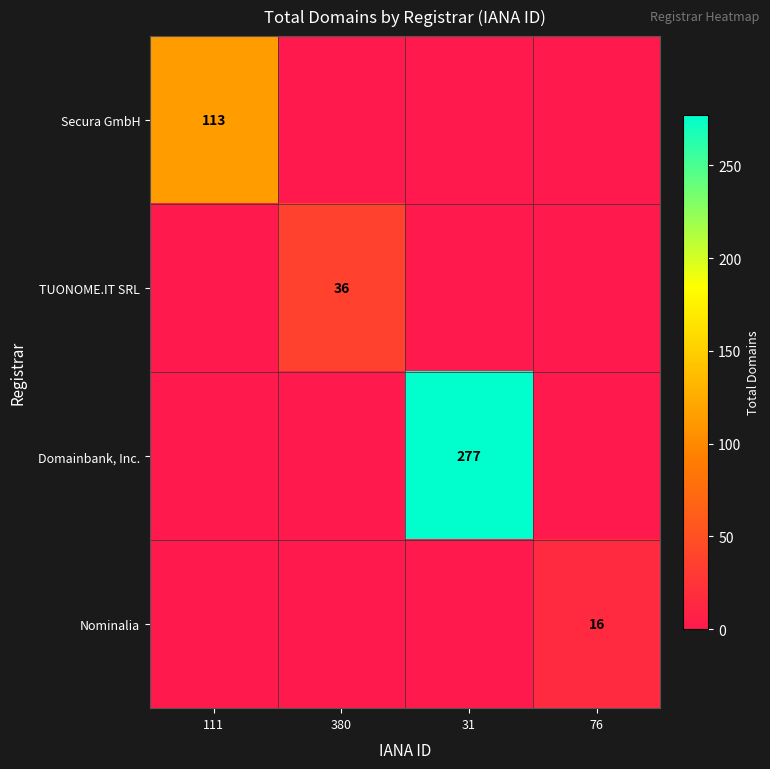

True or false: TUONOME.IT SRL has a value of 36 at 380.

True